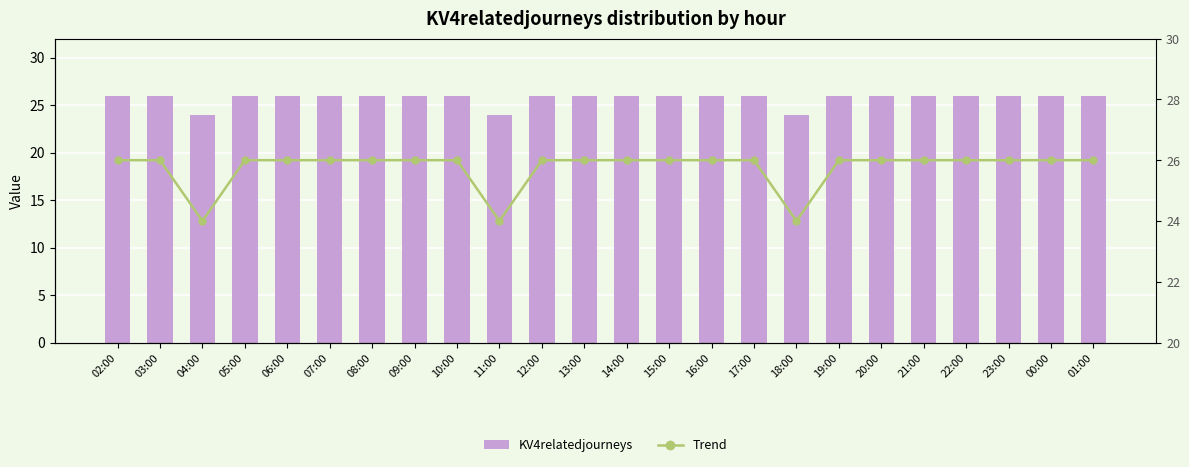

At which category does the chart reach its peak across all series?

02:00